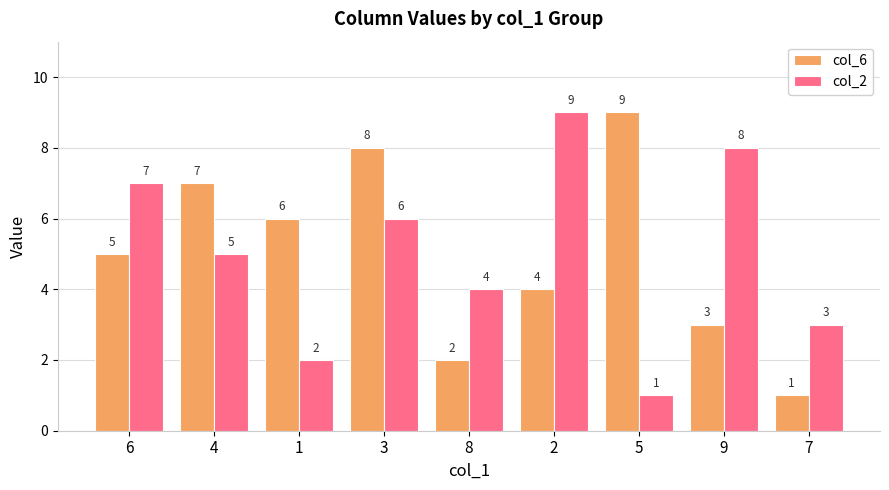

What is the greatest value displayed?

9